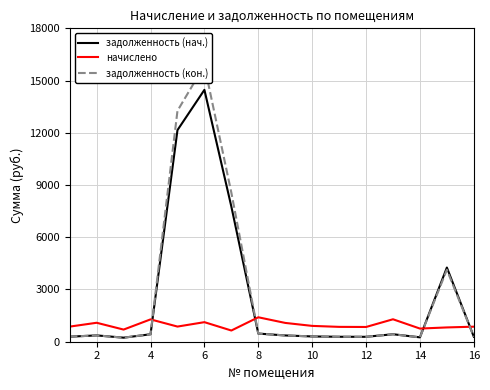

At how many categories does at least one series exceed 10282?

2